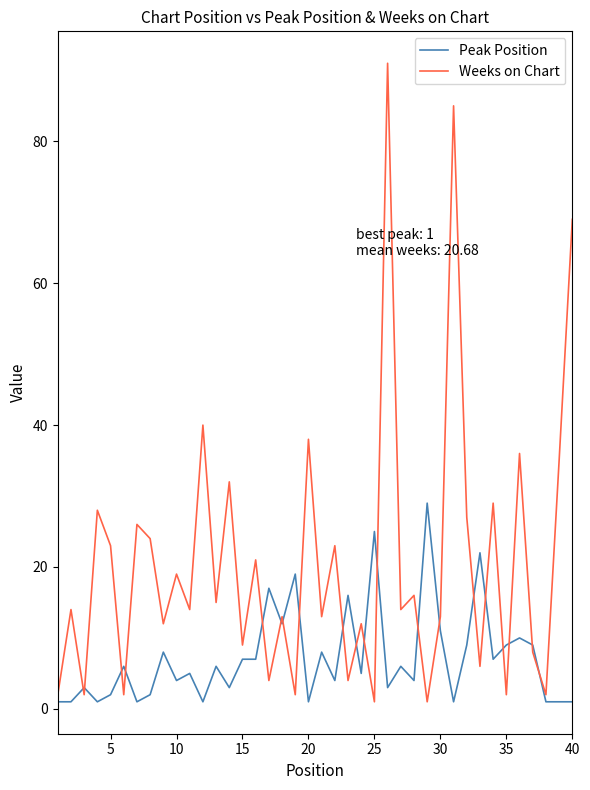

Which series has the largest total across all categories?

Weeks on Chart